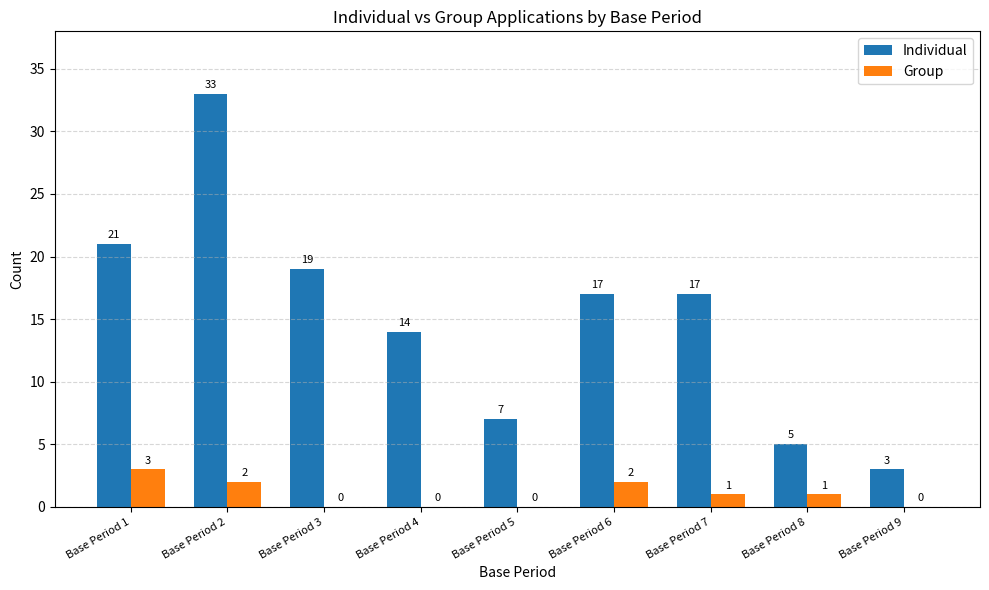

Which series has the largest total across all categories?

Individual